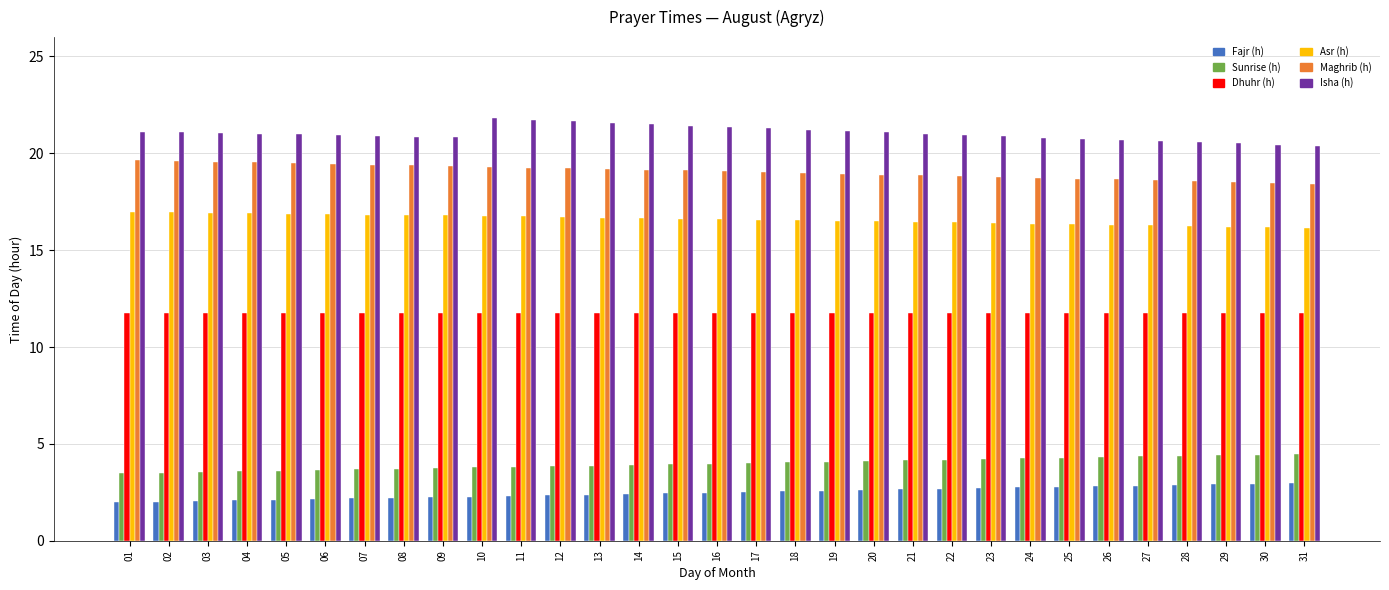

The Maghrib (h) series shows 5.0 at 27. True or false?

False